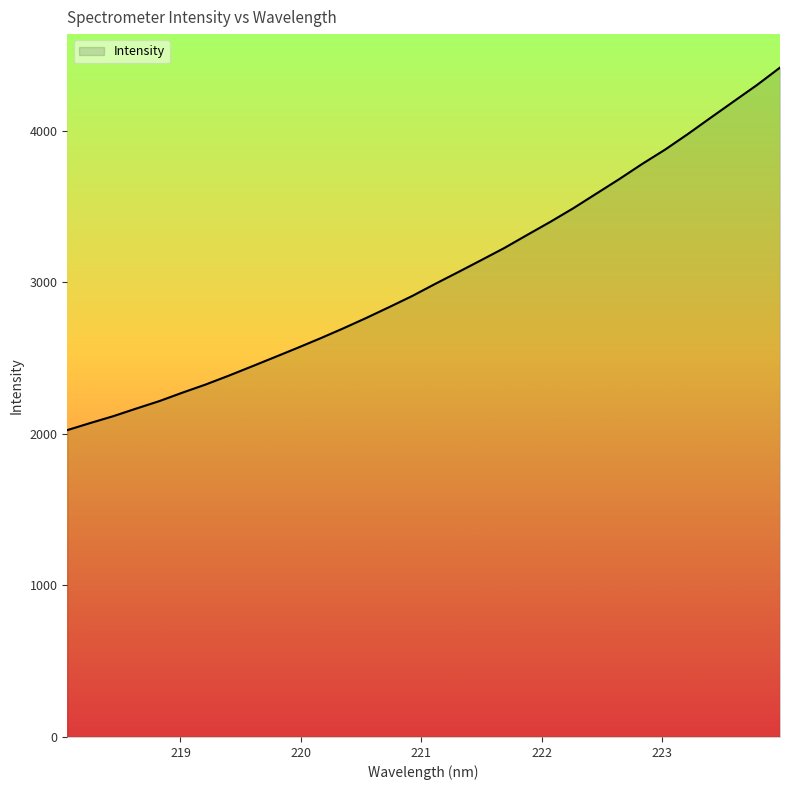

What is the greatest value displayed?

4418.7